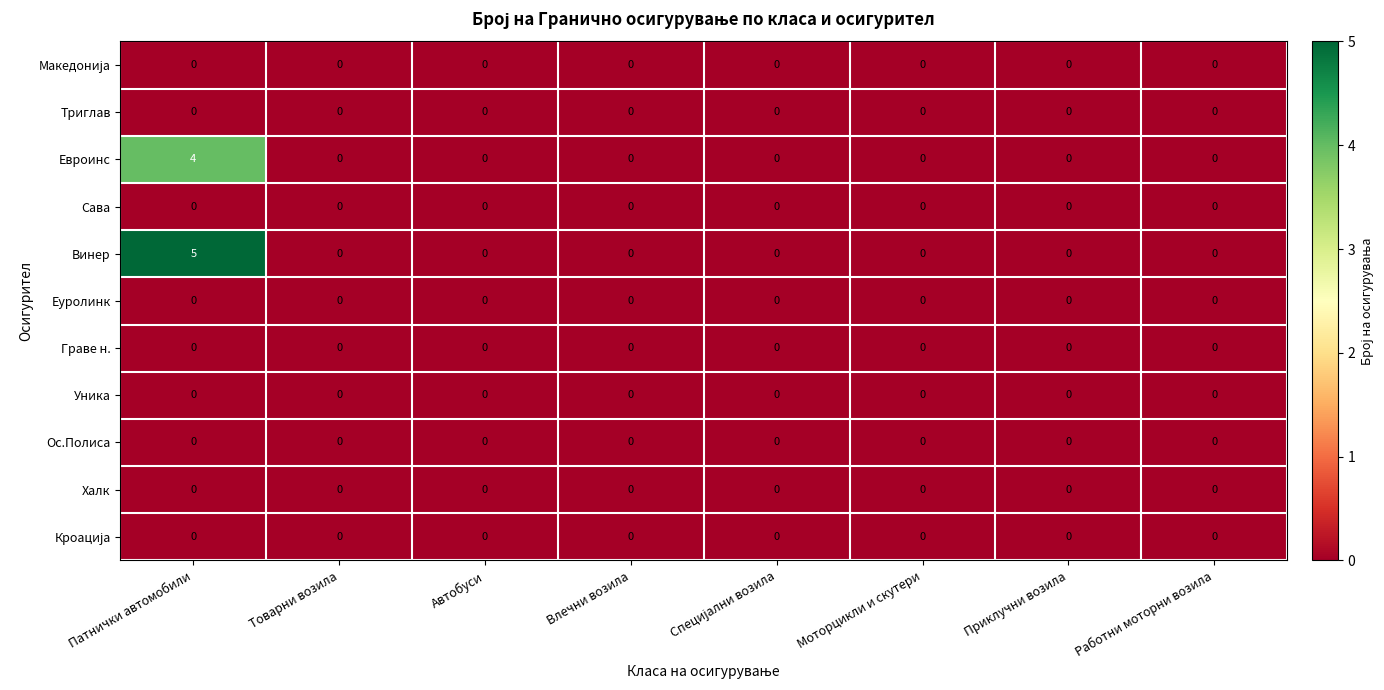

How many series are shown in this chart?

11